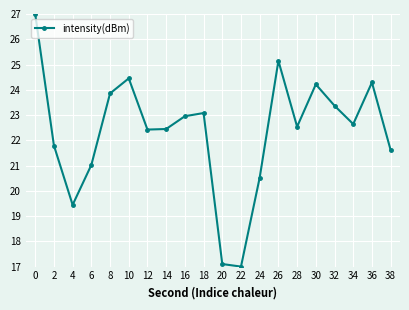

Count the number of categories in the chart.

20